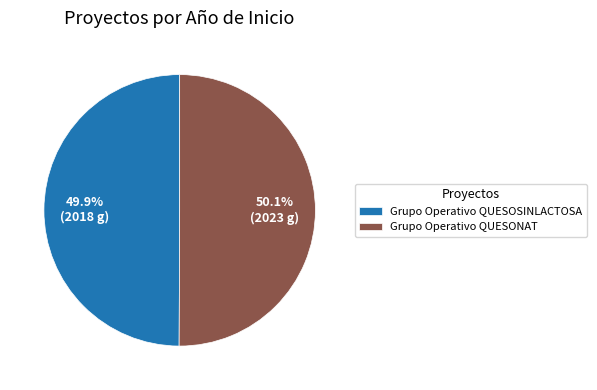

How many segments does this pie chart have?

2